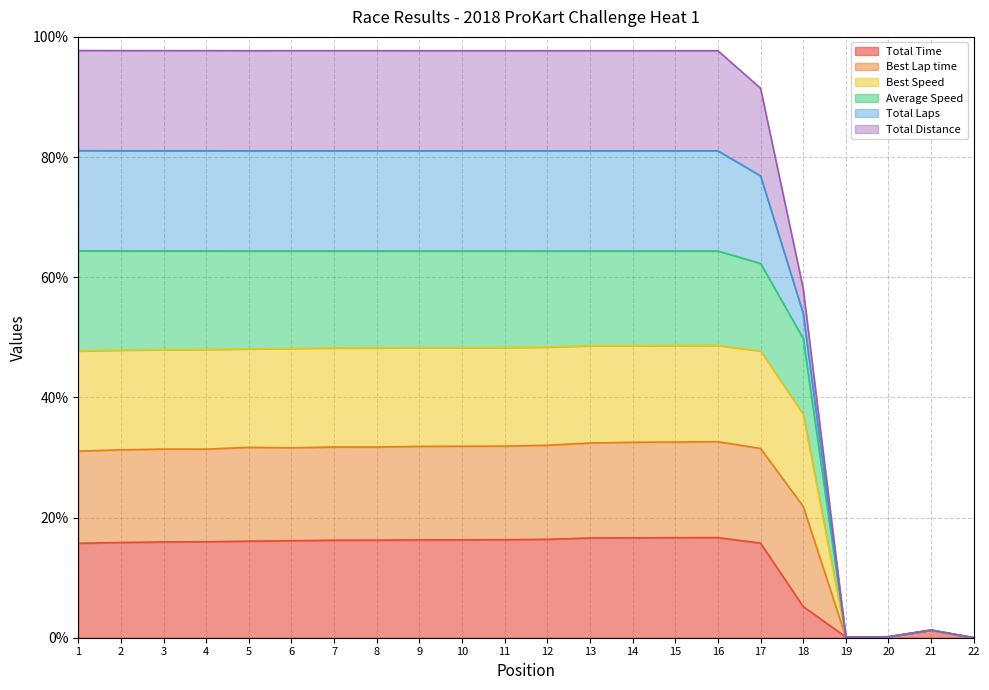

Rank the categories by Total Time value from highest to lowest.

16, 15, 14, 13, 12, 11, 10, 9, 8, 7, 6, 5, 4, 3, 2, 17, 1, 18, 21, 20, 19, 22